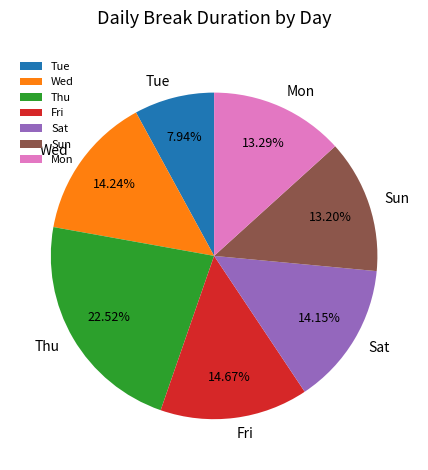

Approximately how many times larger is the value at Fri compared to Wed?

1.0